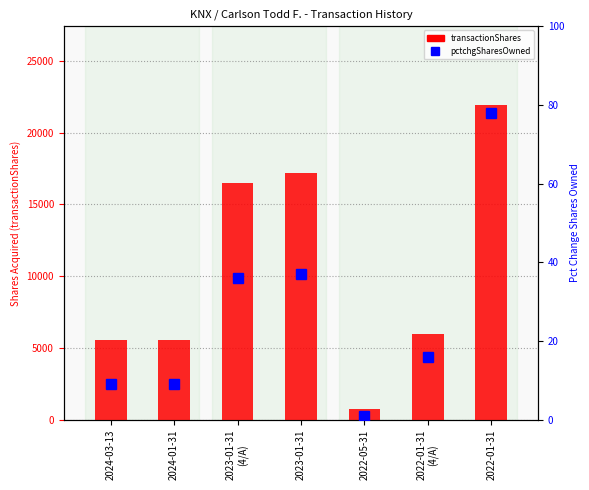

Is it true that transactionShares equals 5947 at 2022-01-31
(4/A)?

True